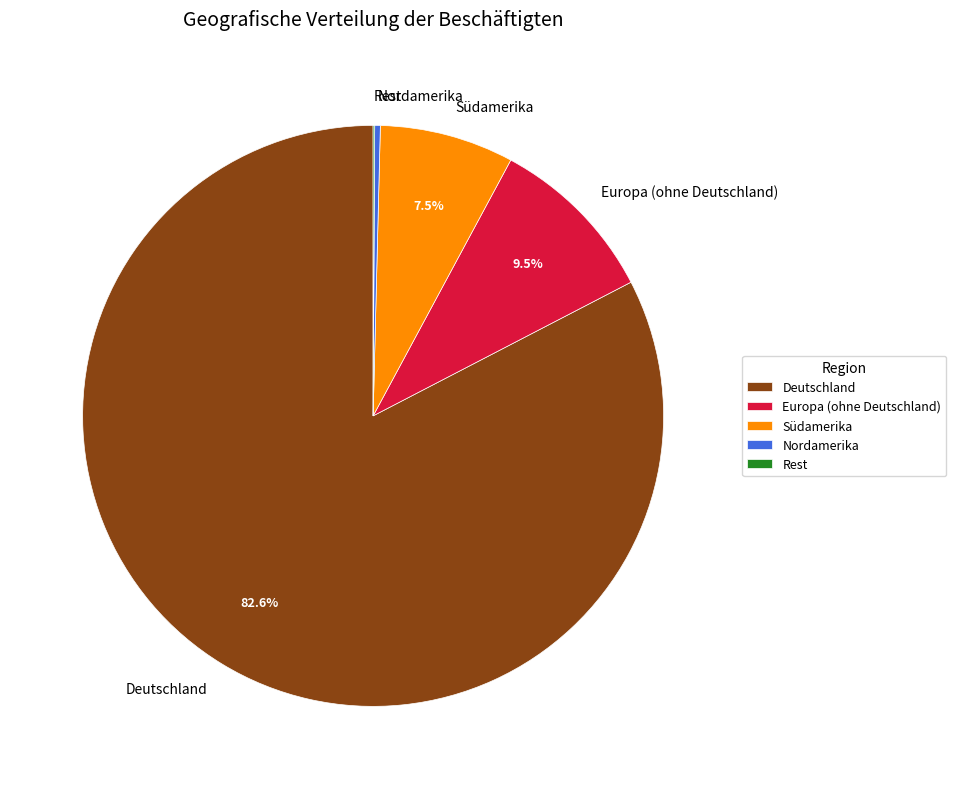

Is the sum of Südamerika and Nordamerika greater than half?

No